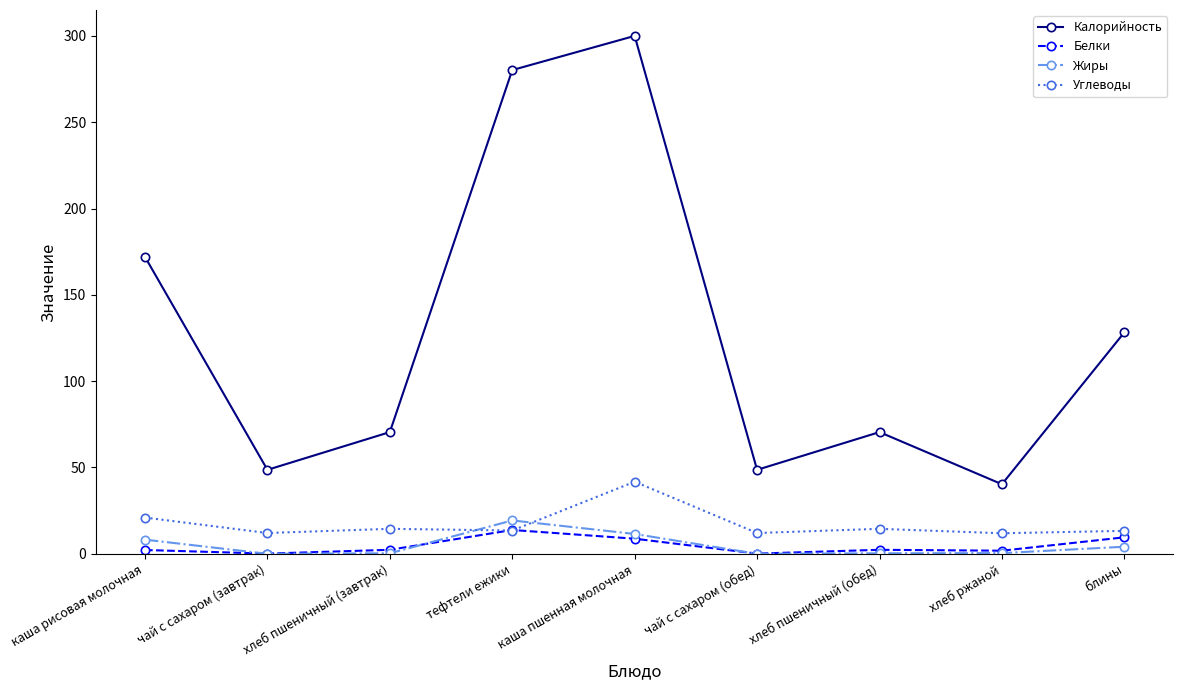

The Углеводы series shows 35.7 at каша рисовая молочная. True or false?

False